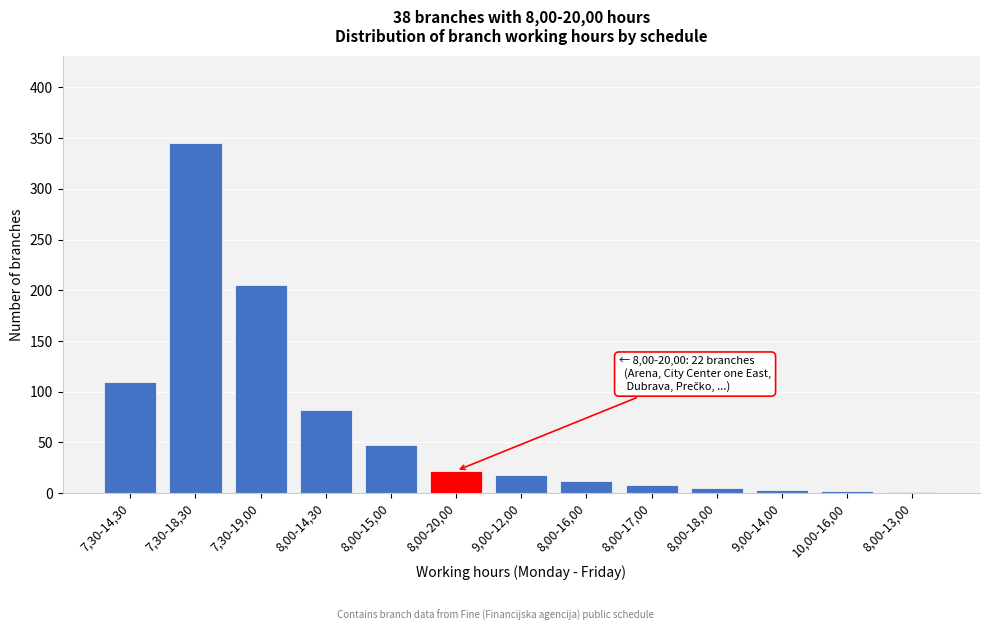

What is the change in value from 7,30-14,30 to 8,00-16,00?

-98